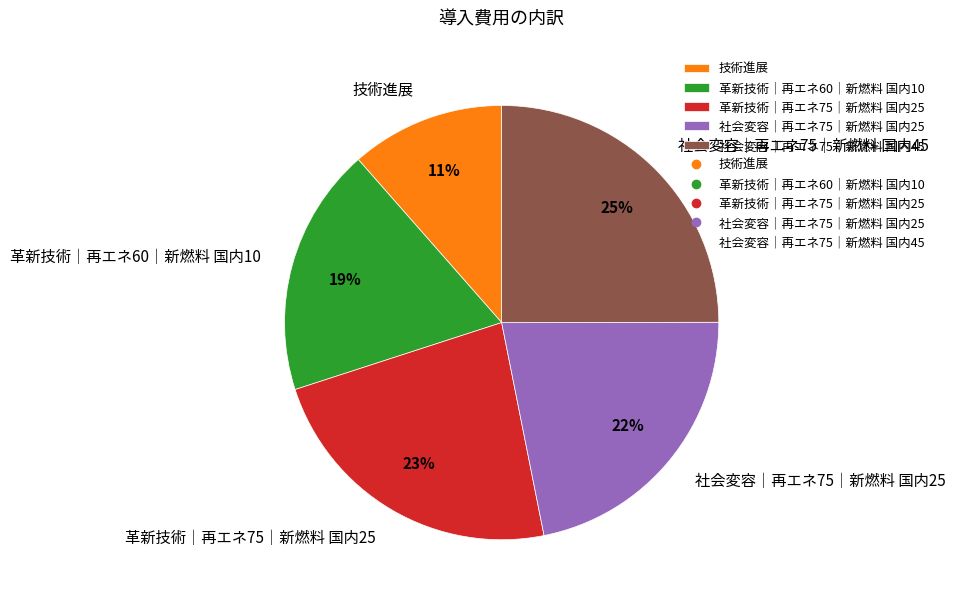

To the nearest percent, what percentage of the pie is 技術進展?

11%